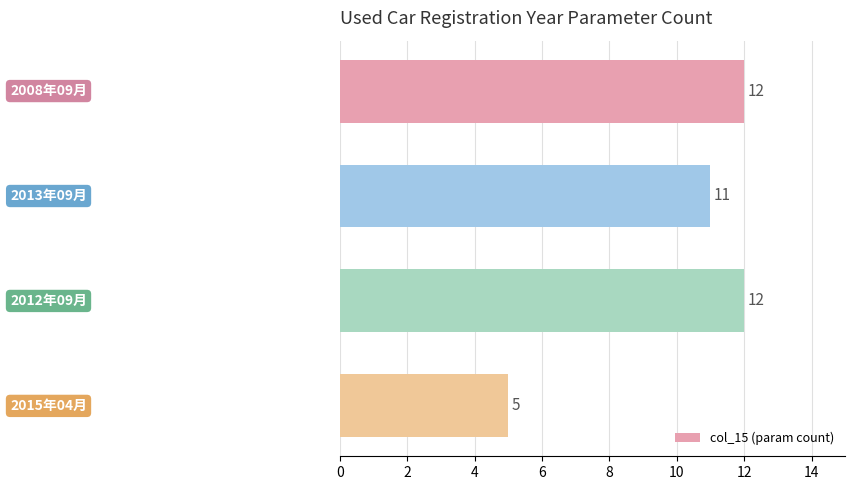

How many values are between 11 and 12?

3